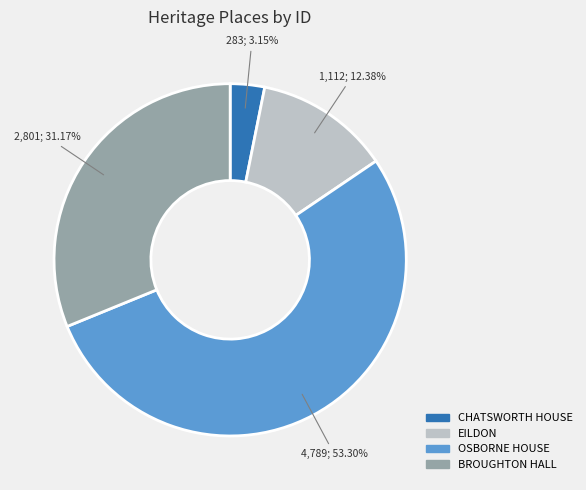

Count the number of slices in the pie.

4